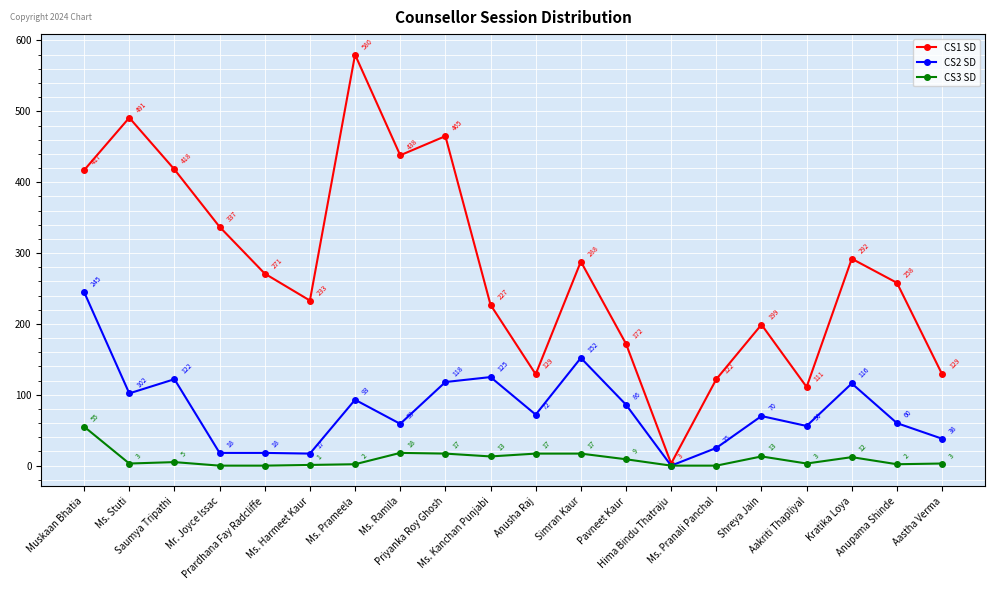

List the series in order of their peak value, highest first.

CS1 SD, CS2 SD, CS3 SD